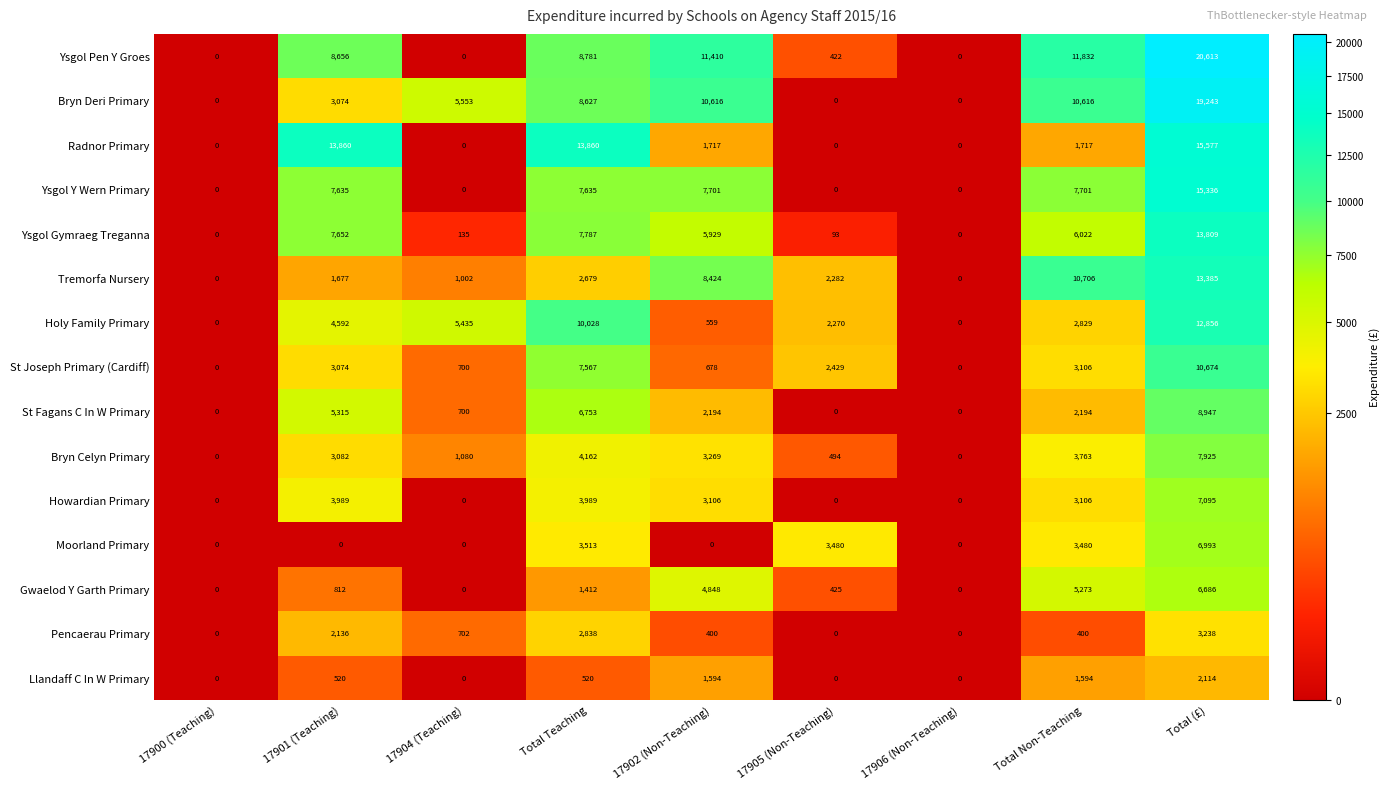

Which series has the largest total across all categories?

Ysgol Pen Y Groes